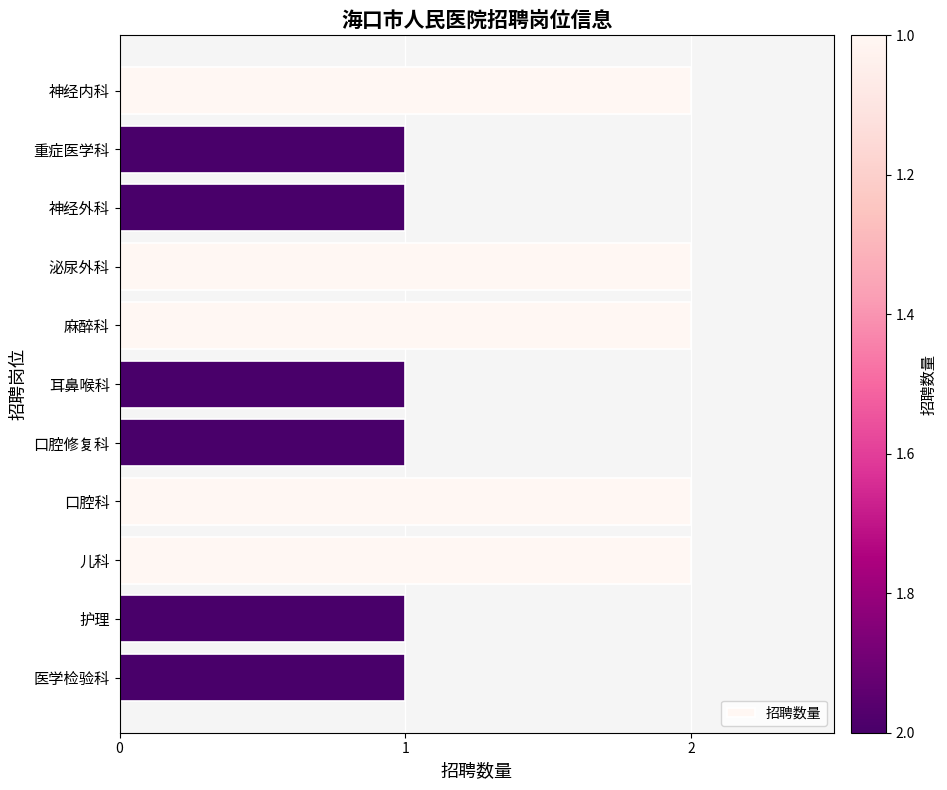

How many series are shown in this chart?

1